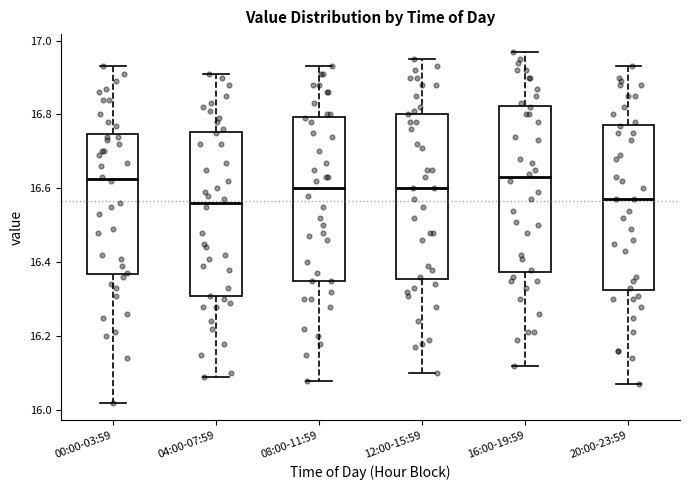

Where is the upper edge of the box for 12:00-15:59 on the y-axis? The values are not printed on the chart, so give them approximately, as read against the axis.

16.80